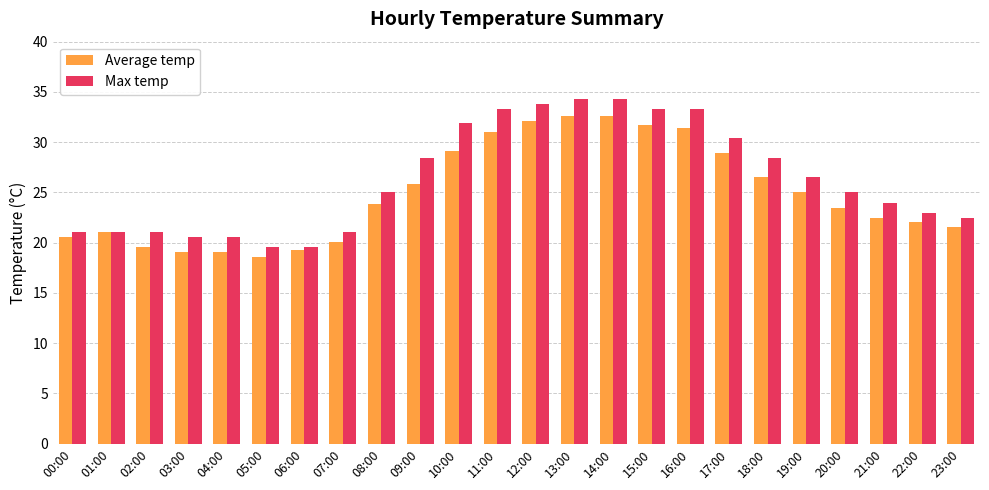

Rank the series at 10:00 from highest to lowest value.

Max temp, Average temp